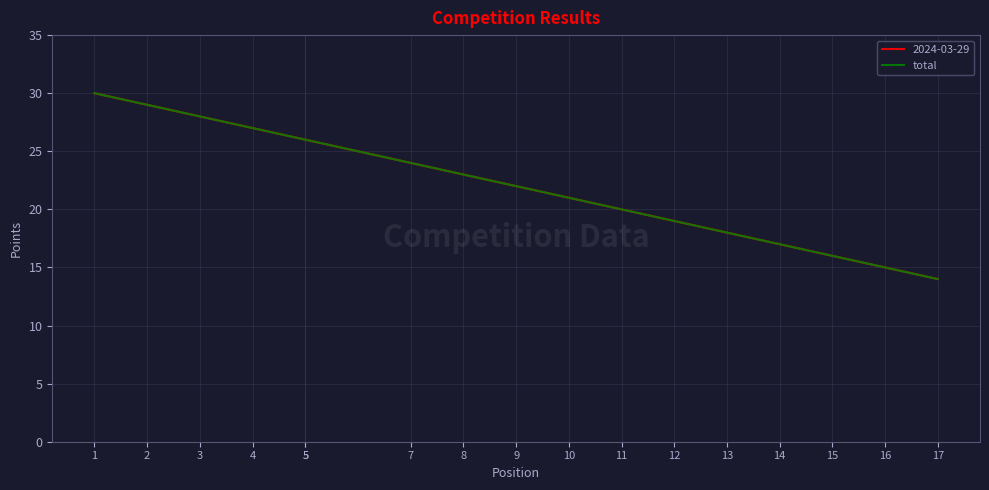

What is the difference between the maximum and minimum values?

16